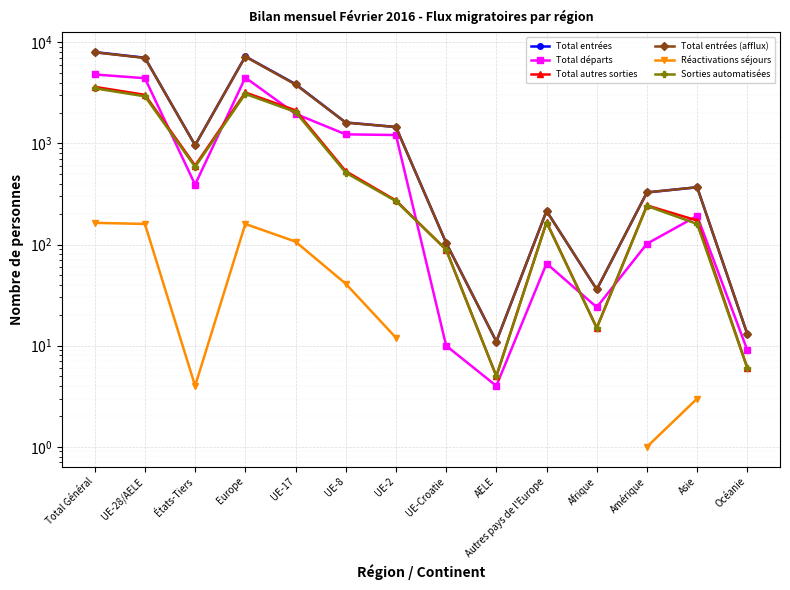

Where is Total autres sorties nearest to the value 1818?

UE-17